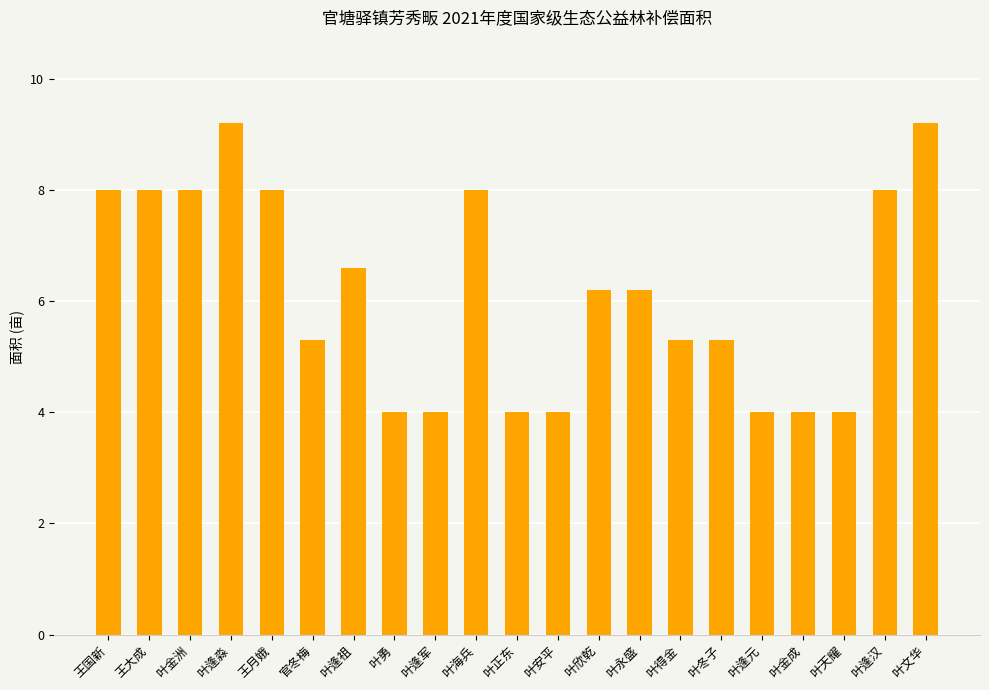

What is the smallest value displayed?

4.0